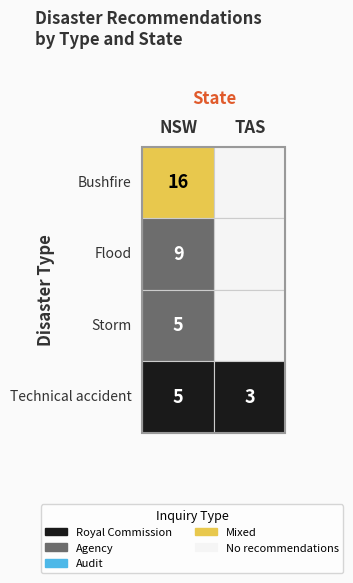

Which series has the largest total across all categories?

Bushfire